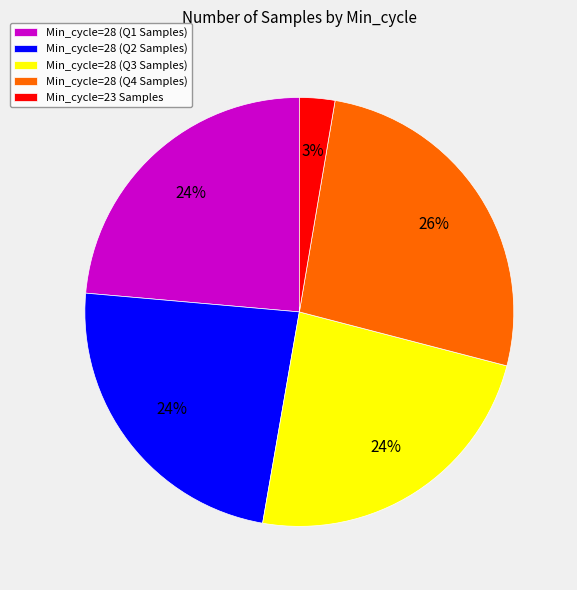

Count the number of slices in the pie.

5